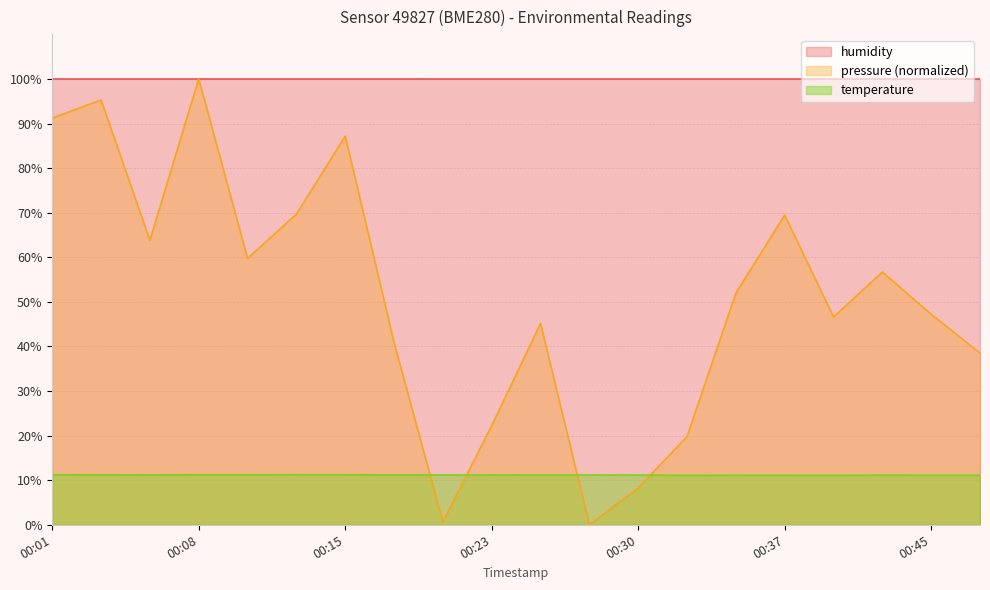

At which label does pressure first exceed 51?

00:01